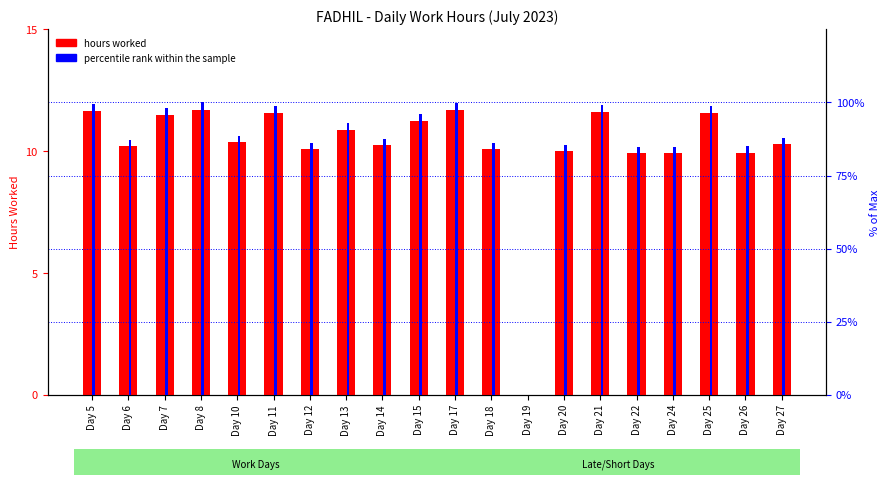

How many groups of bars are there?

20